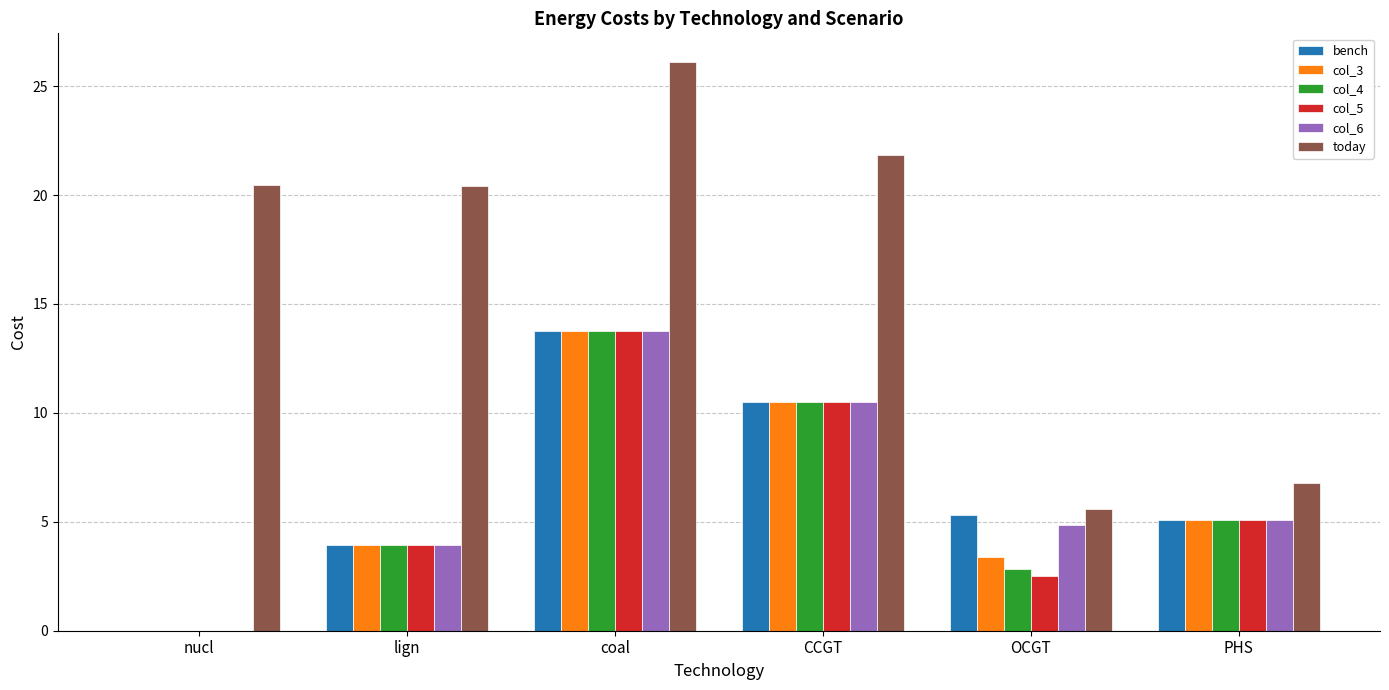

Which series has the largest total across all categories?

today